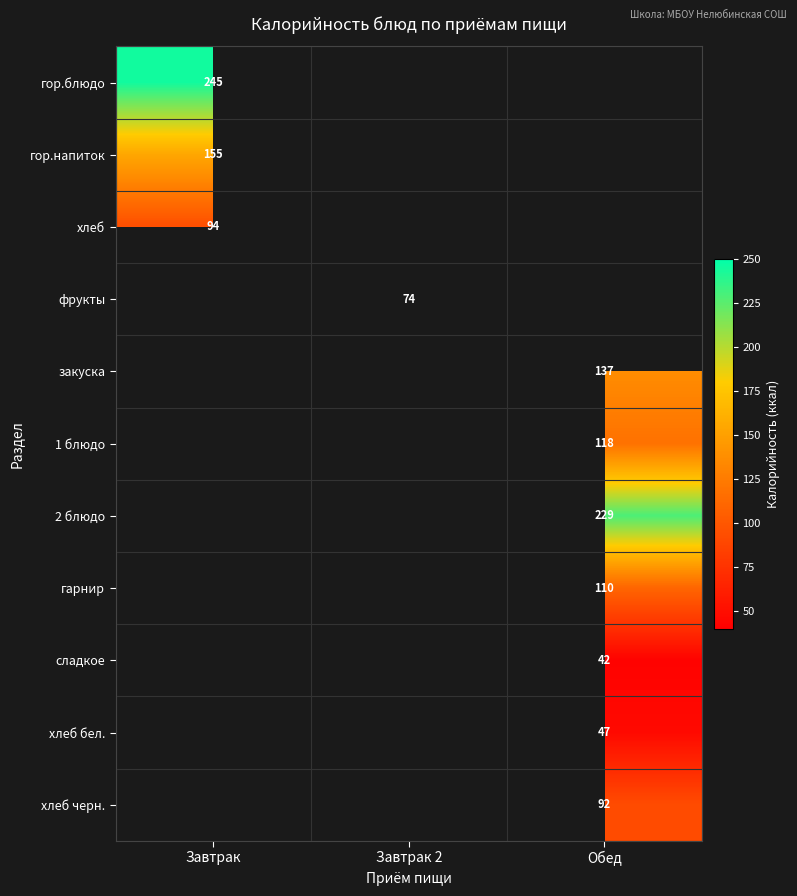

True or false: гор.блюдо has a value of 381 at Завтрак.

False